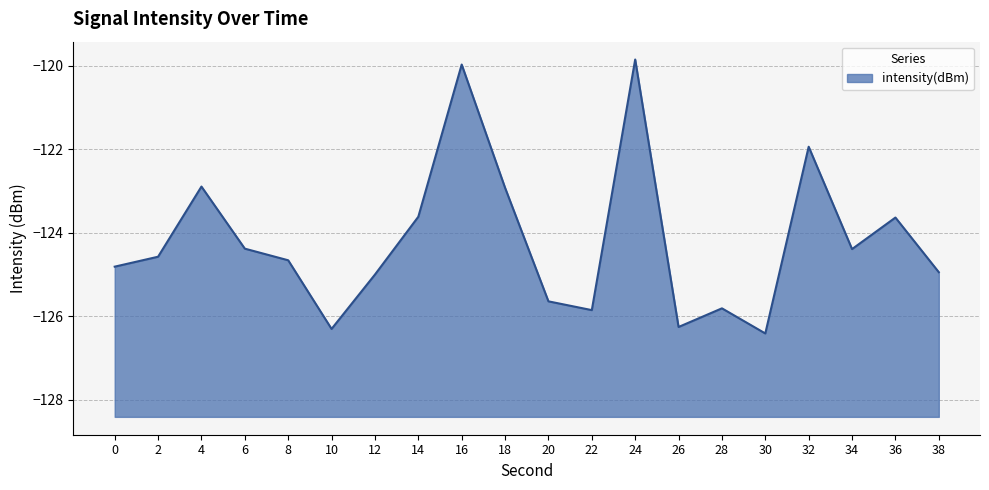

Rank the categories by value from lowest to highest.

30, 10, 26, 22, 28, 20, 12, 38, 0, 8, 2, 34, 6, 36, 14, 18, 4, 32, 16, 24